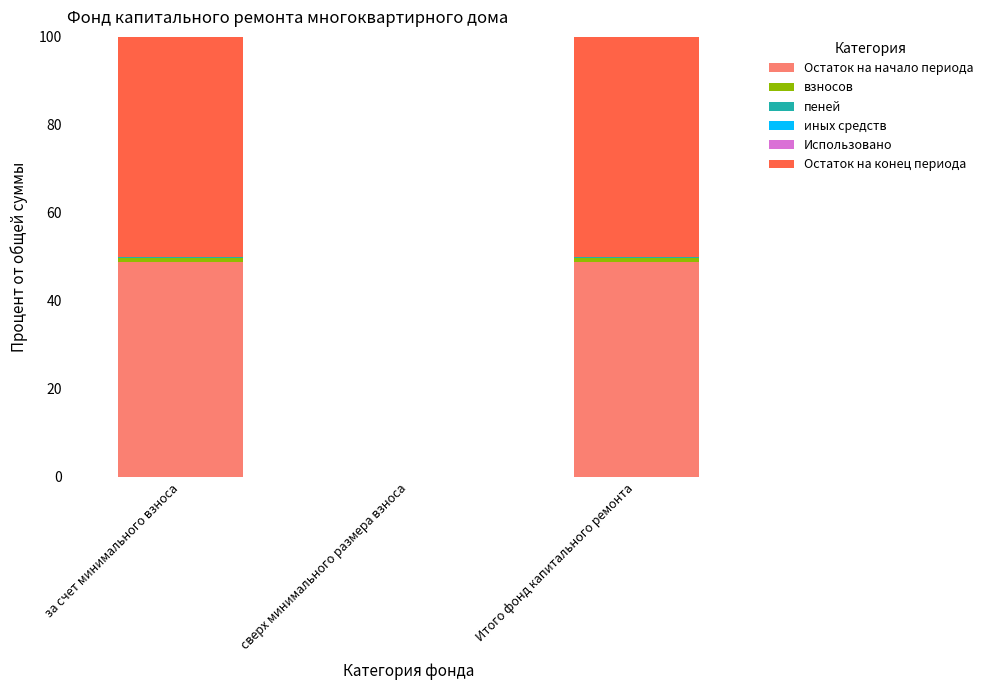

The value of Остаток на начало периода at сверх минимального размера взноса is -31.4. True or false?

False